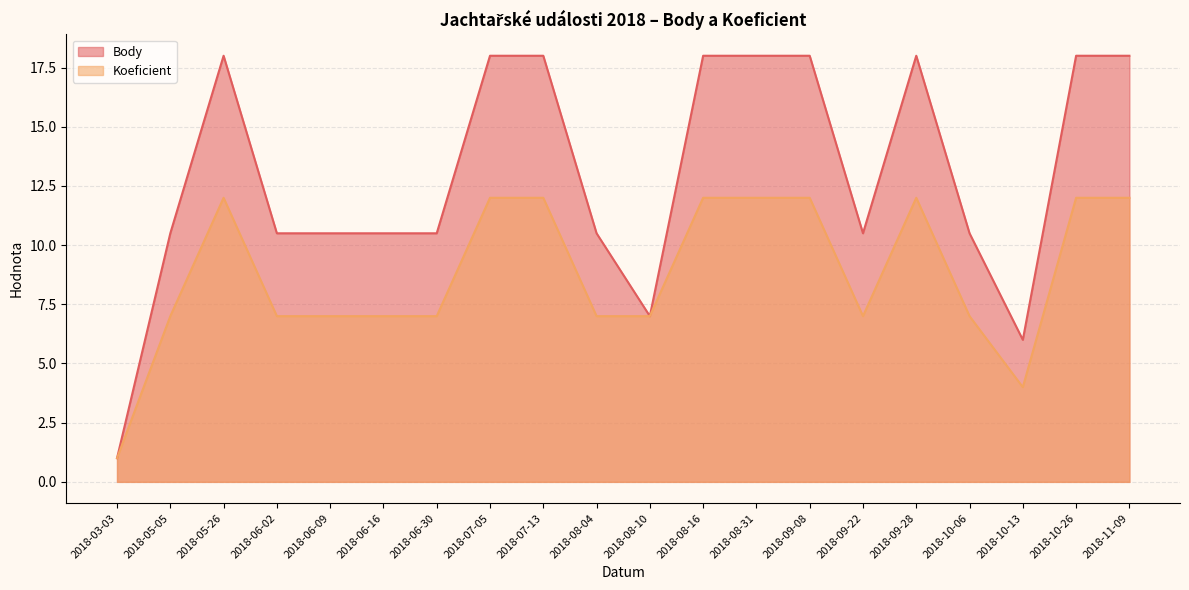

The value of Koeficient at 2018-07-13 is 7.5. True or false?

False